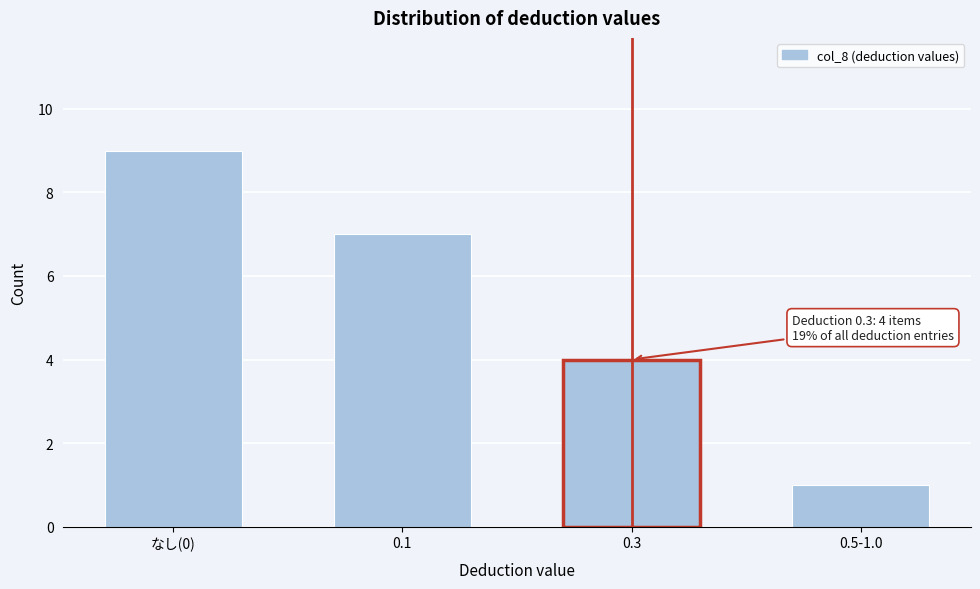

Reading left to right, extract all data points from this chart.

なし(0)=9	0.1=7	0.3=4	0.5-1.0=1